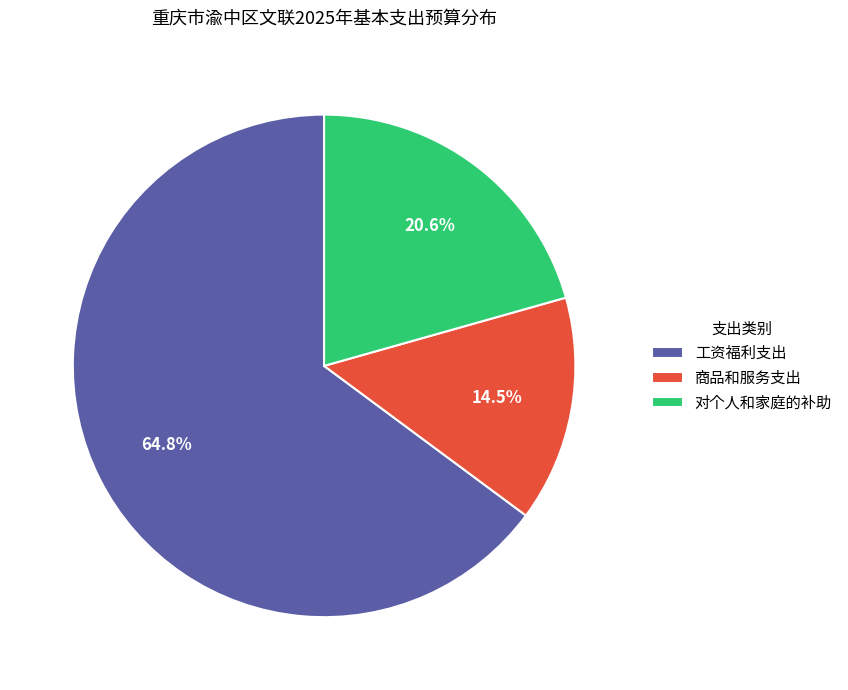

The 对个人和家庭的补助 slice represents 21% of the pie. True or false?

True